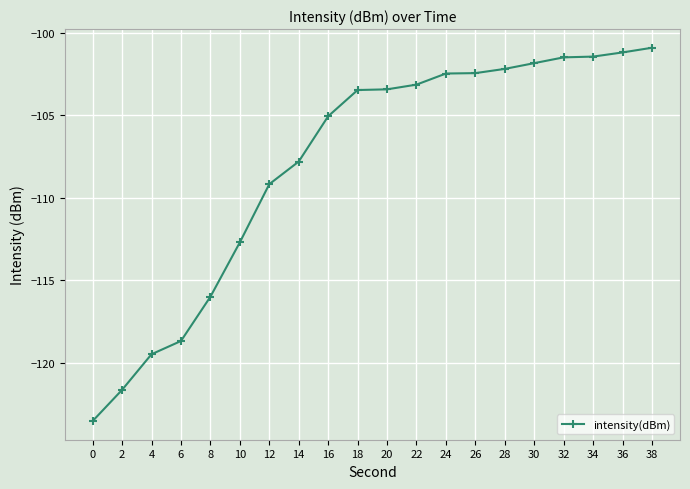

Does the chart have visible grid lines?

Yes